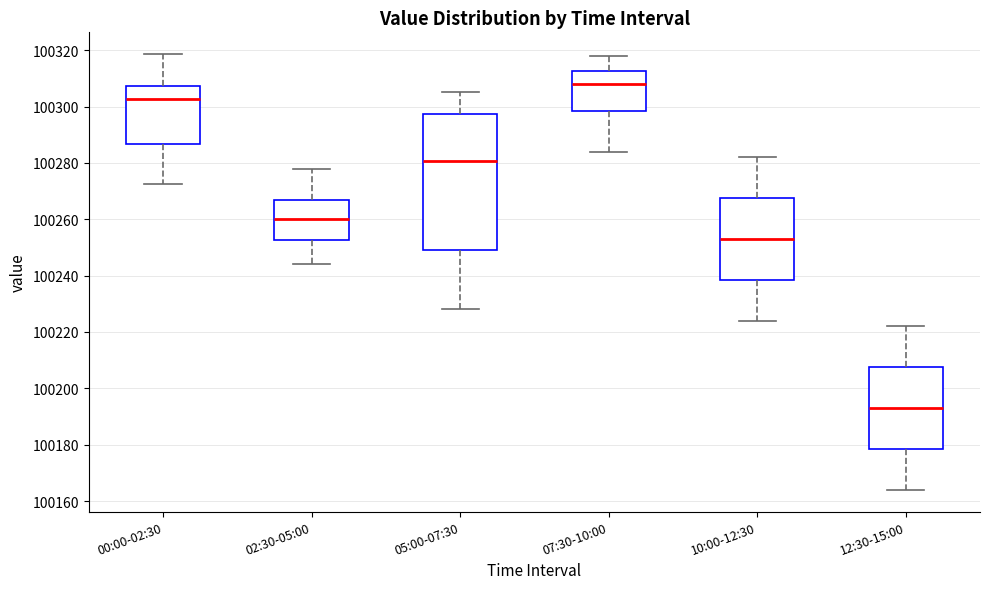

Where is the lower edge of the box for 00:00-02:30 on the y-axis? The values are not printed on the chart, so give them approximately, as read against the axis.

100286